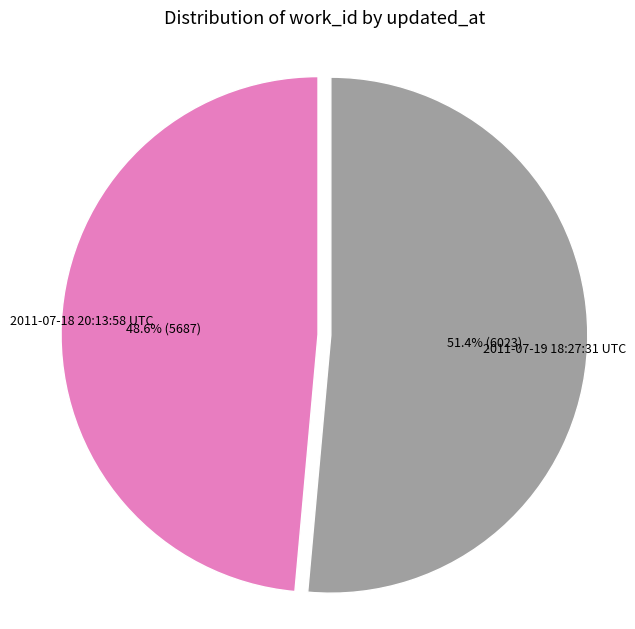

Is there a majority slice in this chart?

Yes